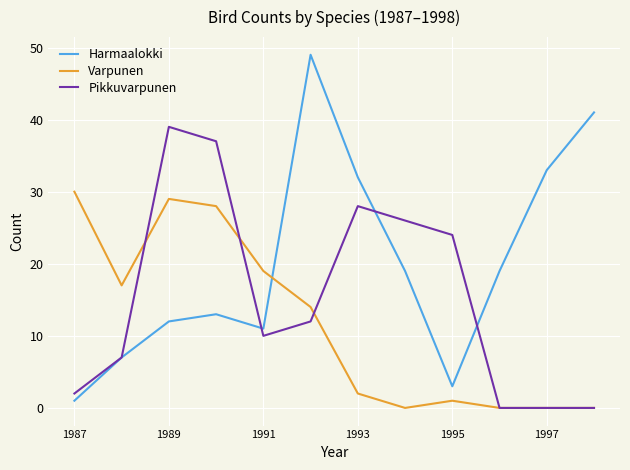

Reading right to left, transcribe all the data shown in this chart.

Harmaalokki: 41	33	19	3	19	32	49	11	13	12	7	1
Varpunen: 0	0	0	1	0	2	14	19	28	29	17	30
Pikkuvarpunen: 0	0	0	24	26	28	12	10	37	39	7	2